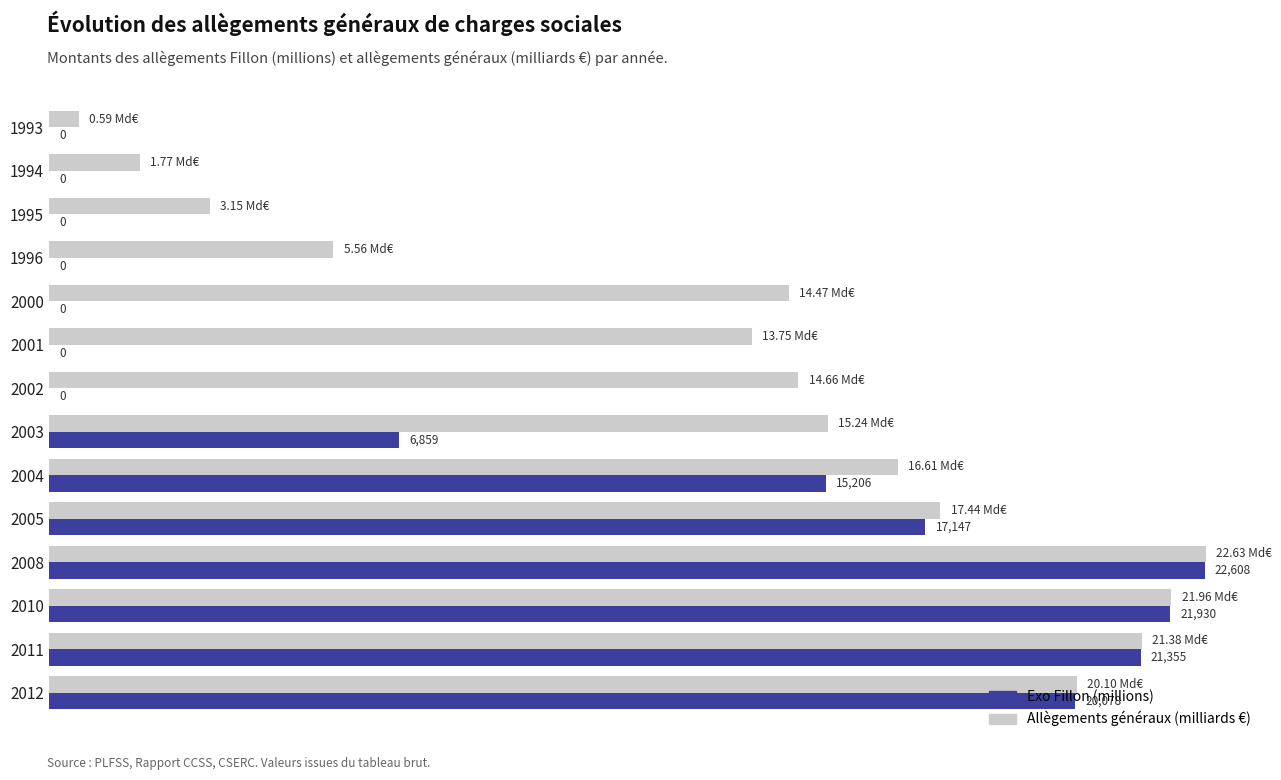

Which series has the largest total across all categories?

Allègements généraux (milliards €)